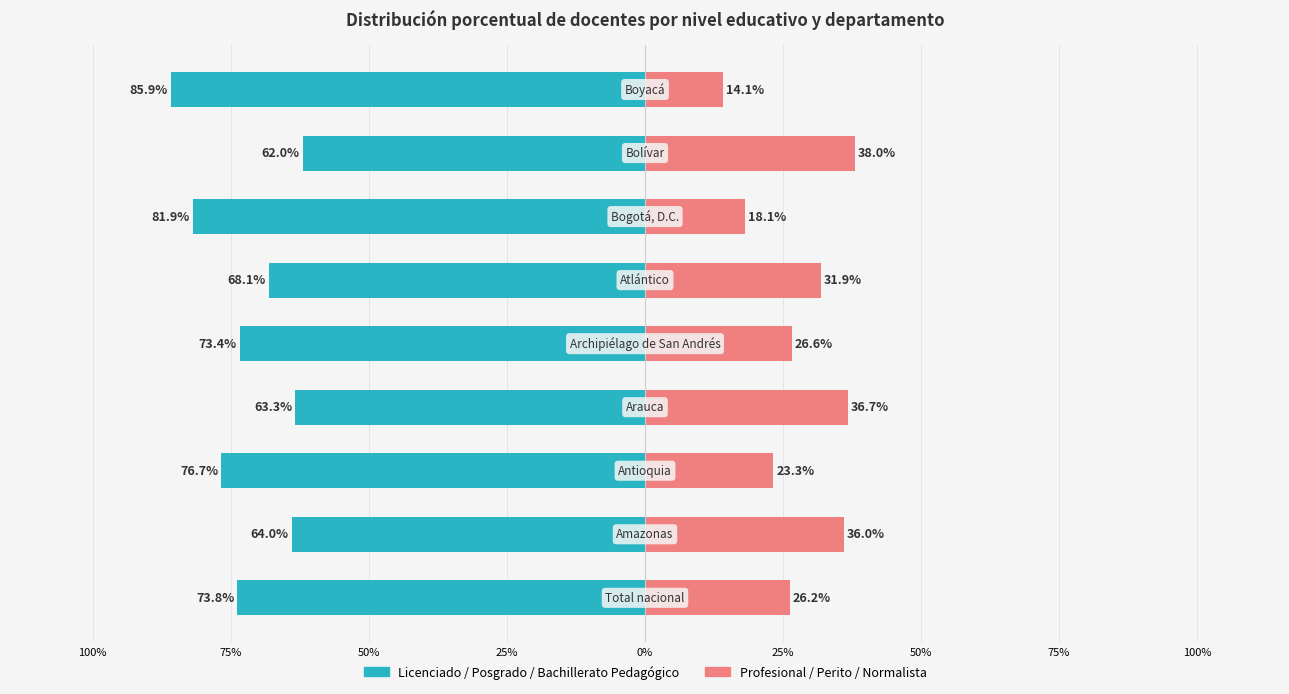

Which series has the widest spread of values?

Licenciado / Posgrado / Bachillerato Ped.